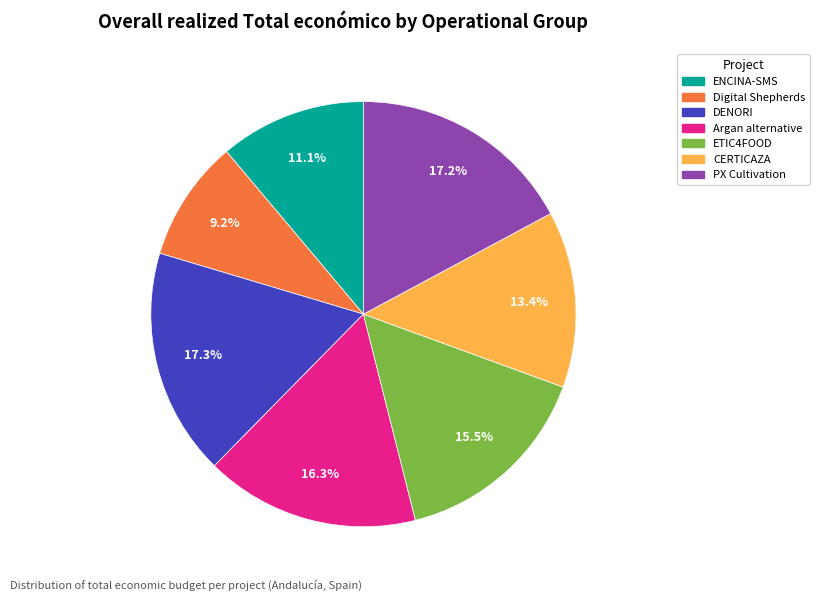

How many slices are in this pie chart?

7